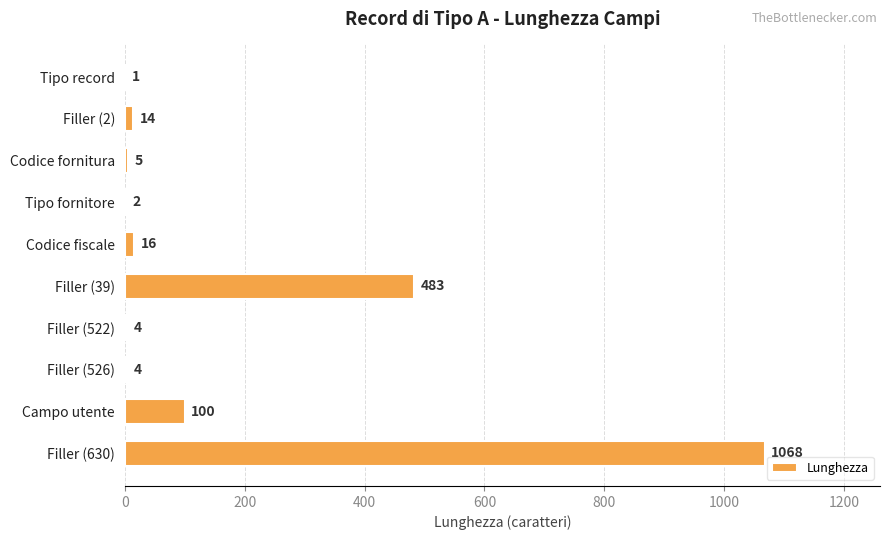

What is the change in value from Tipo record to Campo utente?

+99